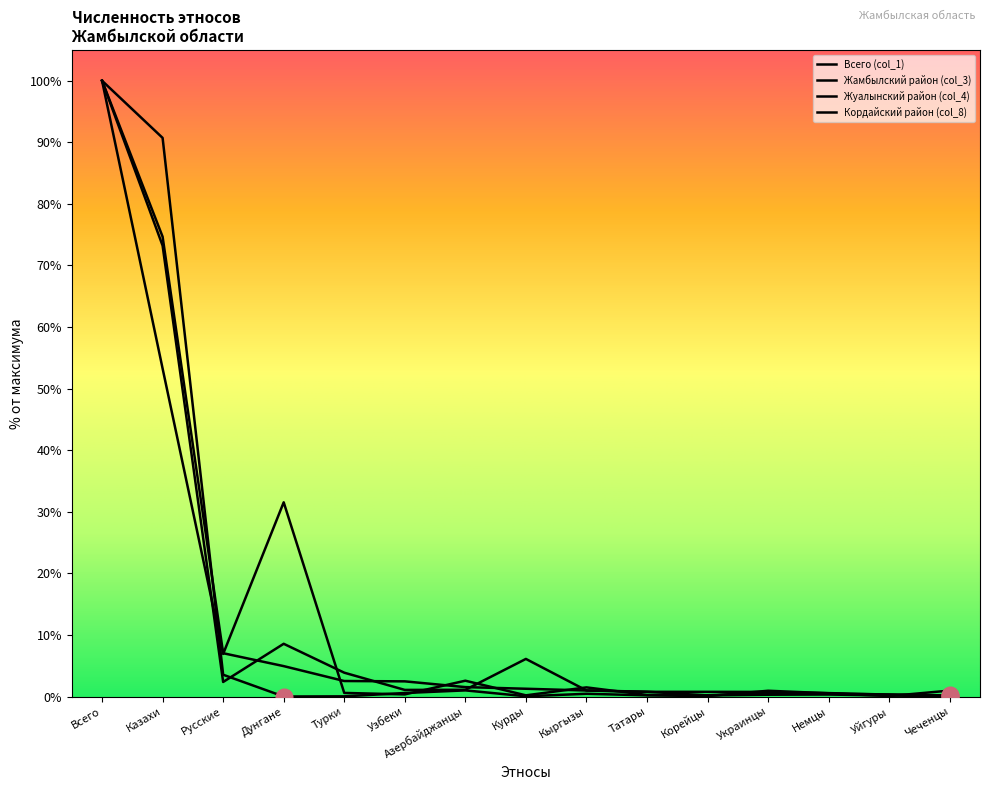

In Кордайский район (col_8), how many points are higher than both neighbors (excluding endpoints)?

4